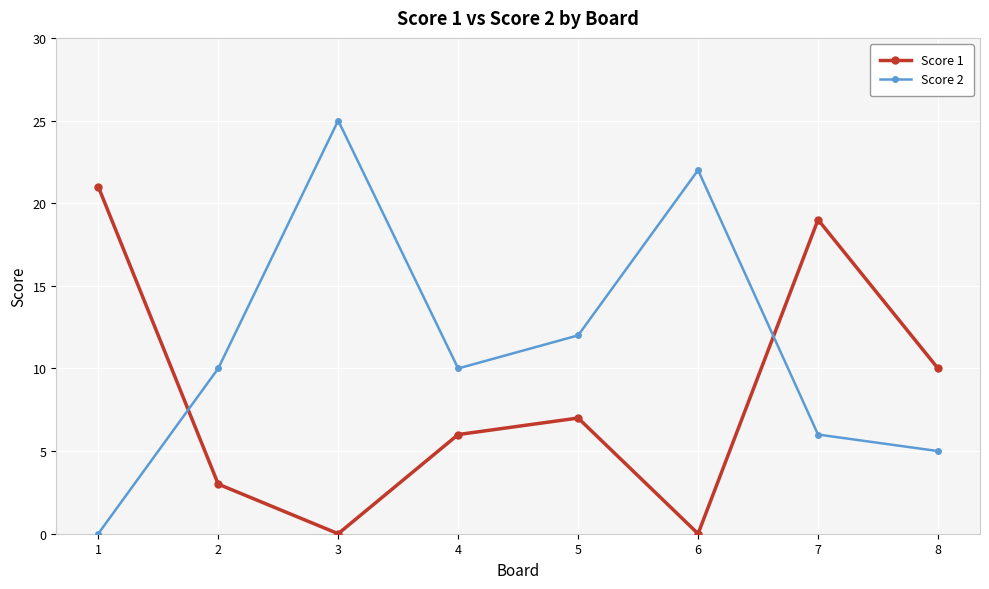

How many positive values does the Score 2 series have?

7